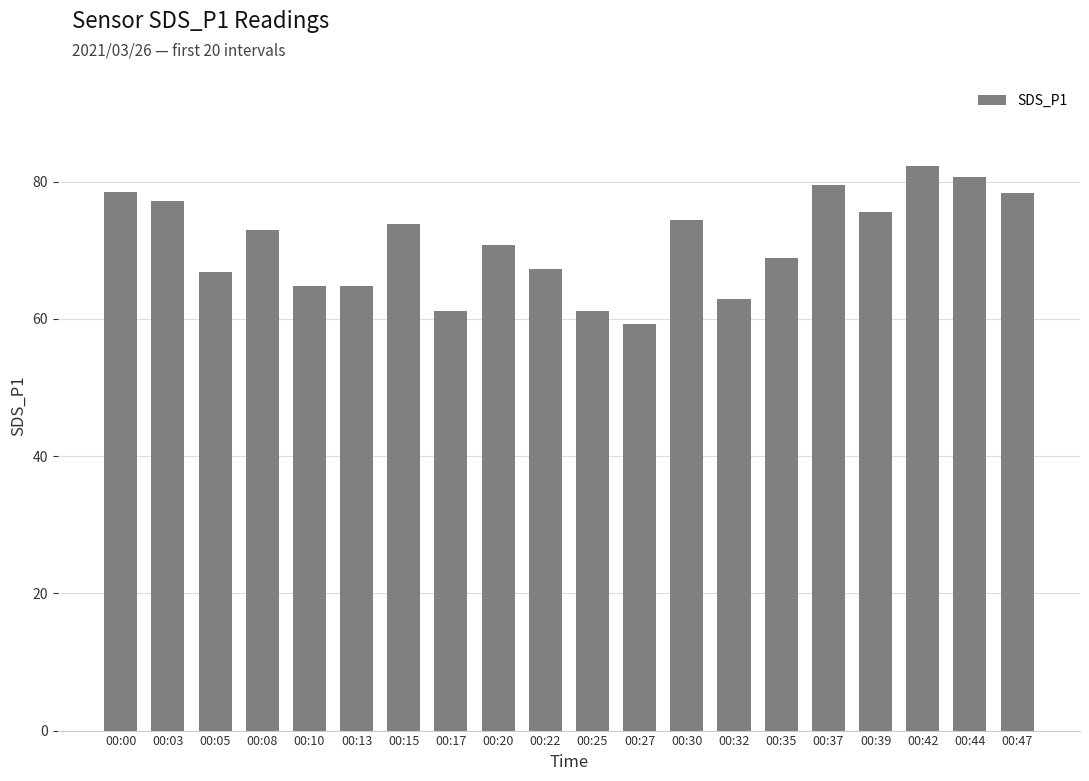

What is the value of the 10th bar from the left?

67.3